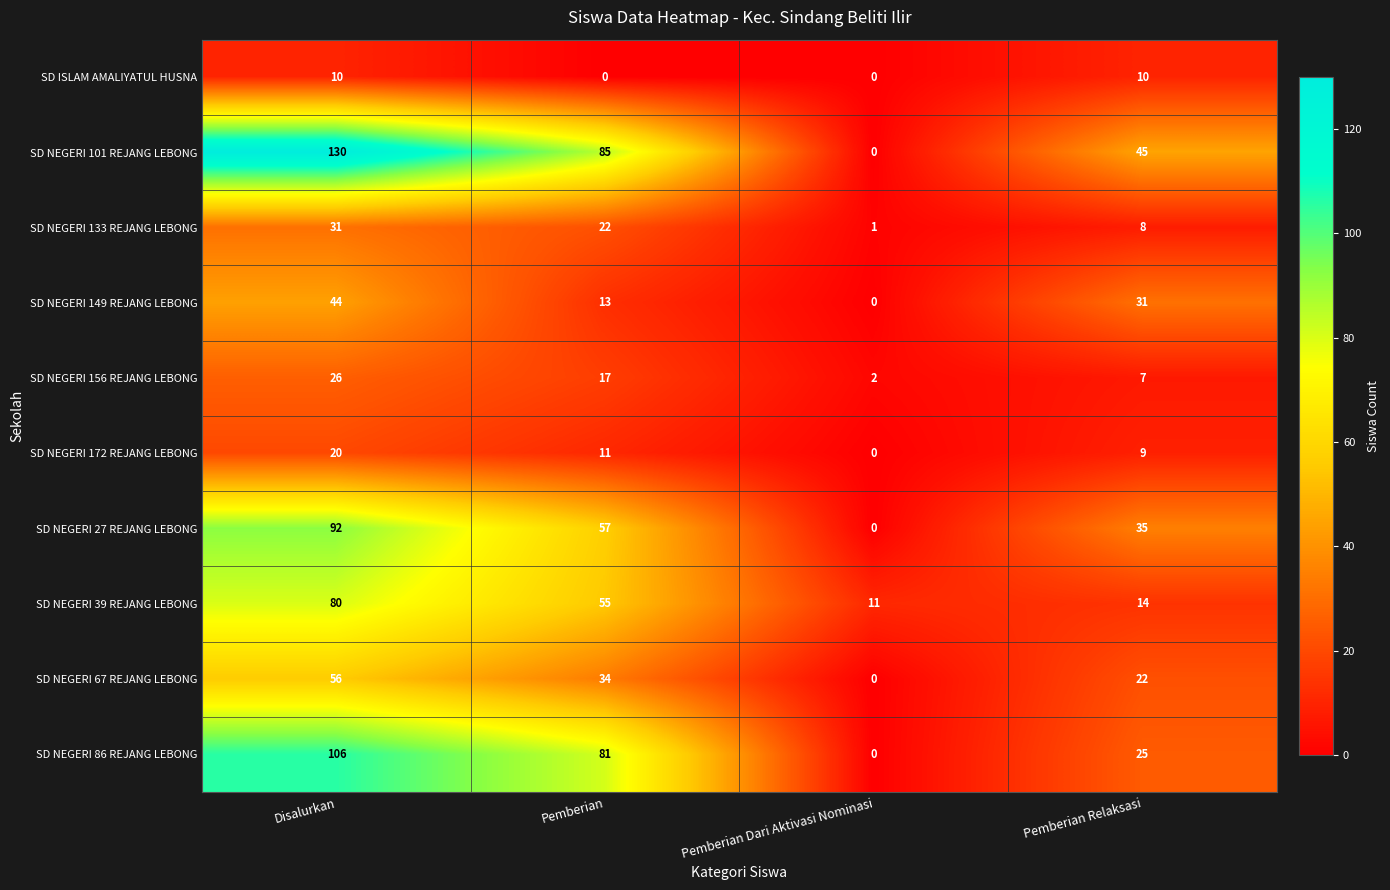

What is the greatest value displayed?

130